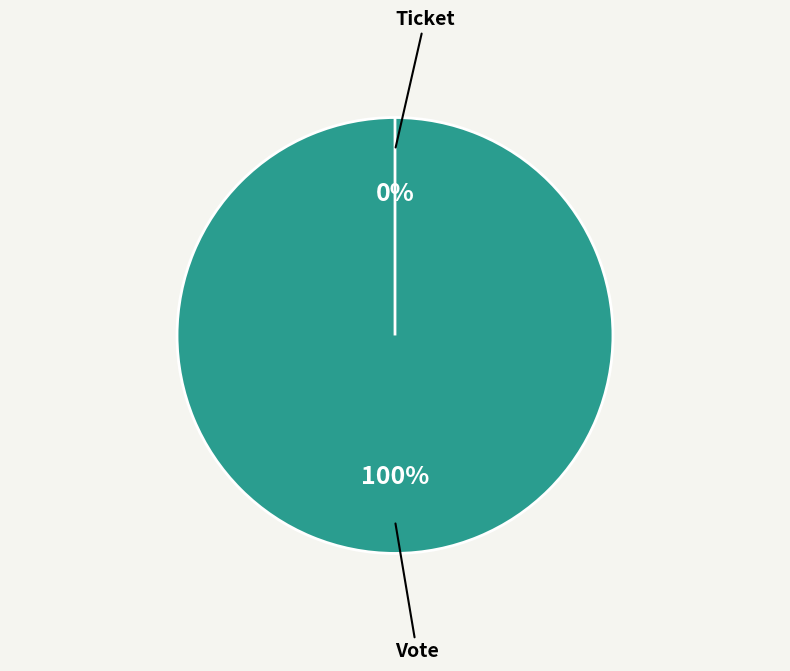

To the nearest percent, what is the combined percentage of Vote and Ticket?

100%